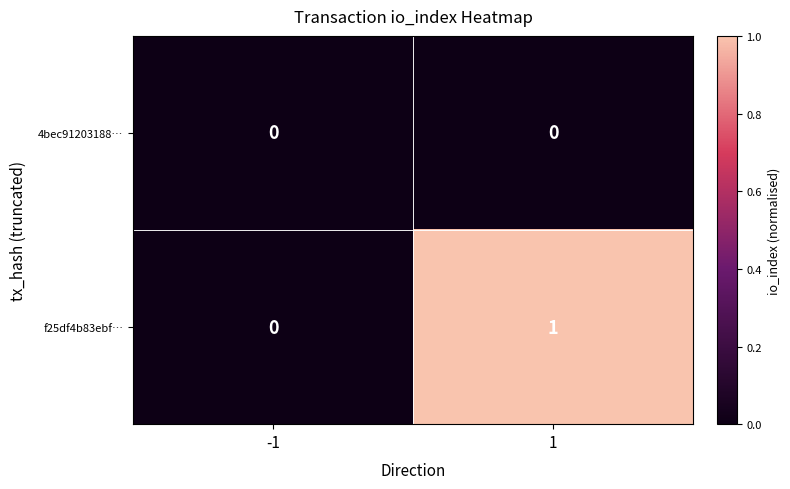

At which category is the sum across all series the highest?

1